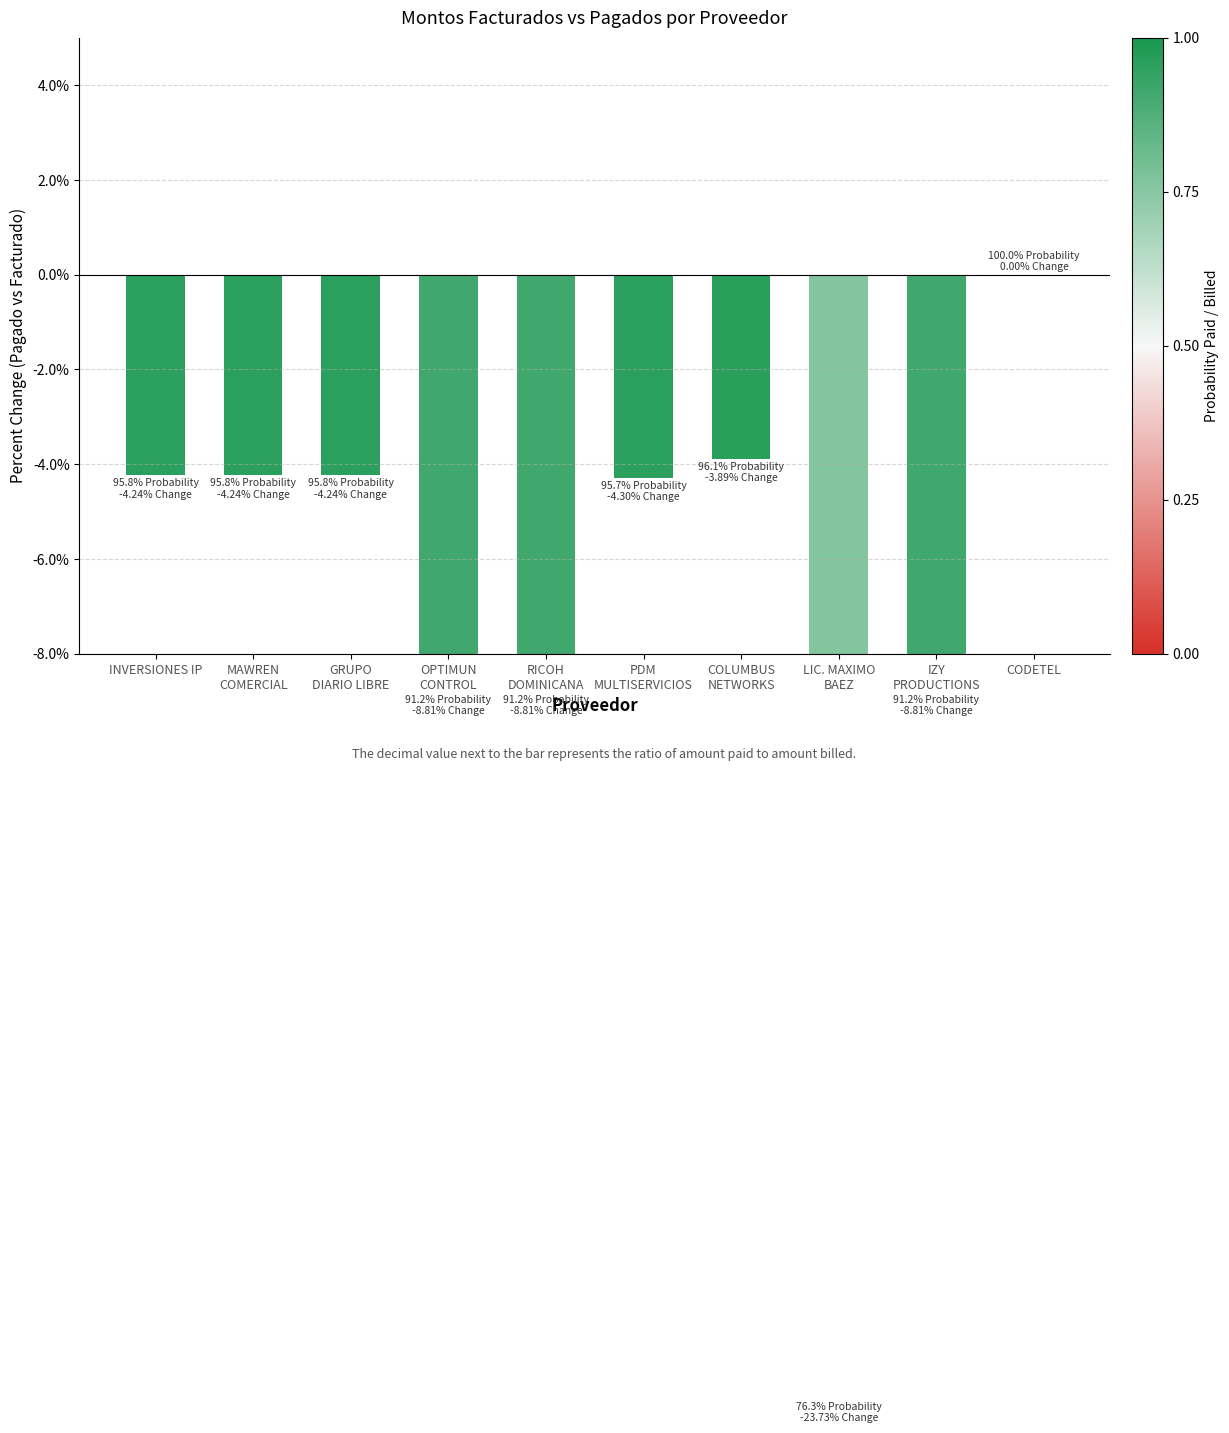

Rank the categories by value from lowest to highest.

LIC. MAXIMO
BAEZ, IZY
PRODUCTIONS, RICOH
DOMINICANA, OPTIMUN
CONTROL, PDM
MULTISERVICIOS, MAWREN
COMERCIAL, INVERSIONES IP, GRUPO
DIARIO LIBRE, COLUMBUS
NETWORKS, CODETEL